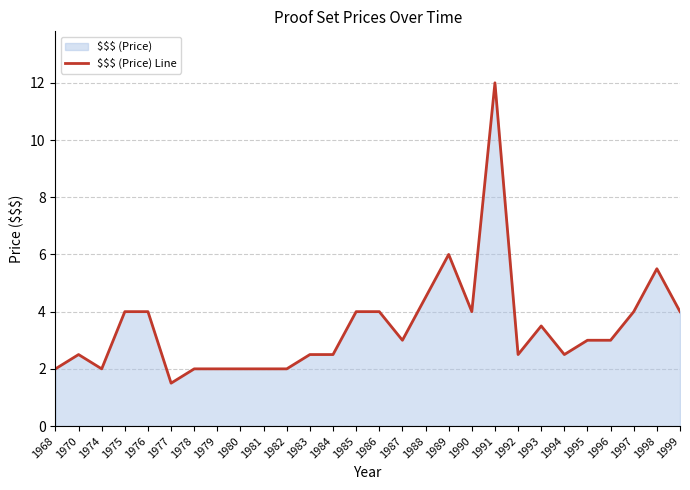

Between 1997 and 1998, which is larger?

1998